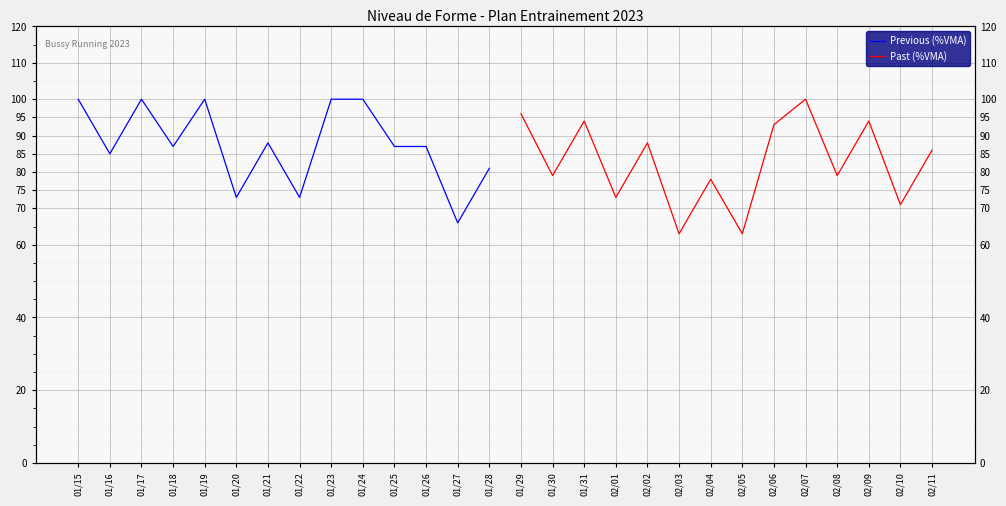

How many values in Previous (%VMA) are above zero?

14